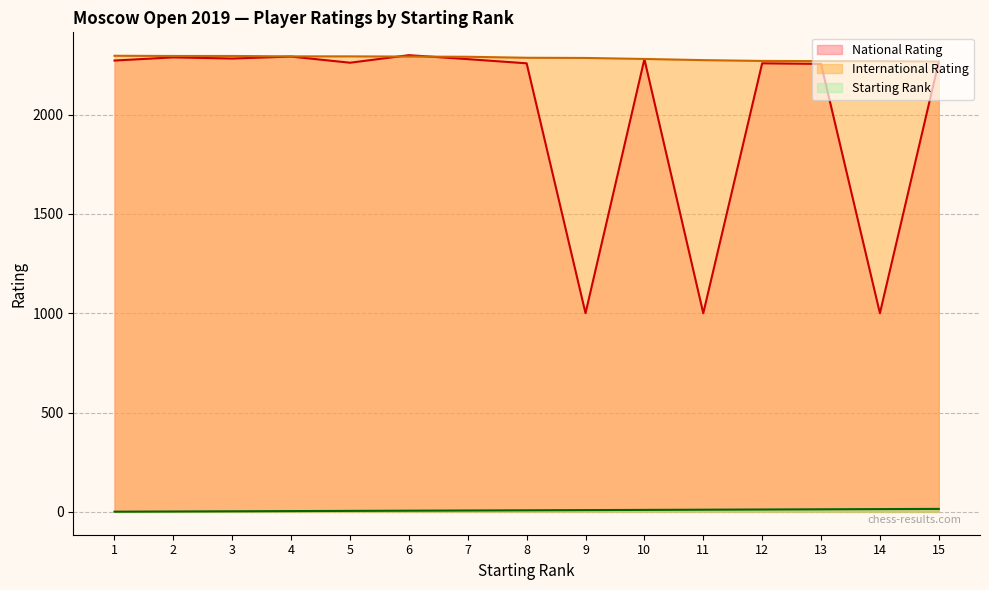

True or false: National Rating and Starting Rank intersect in this chart.

False